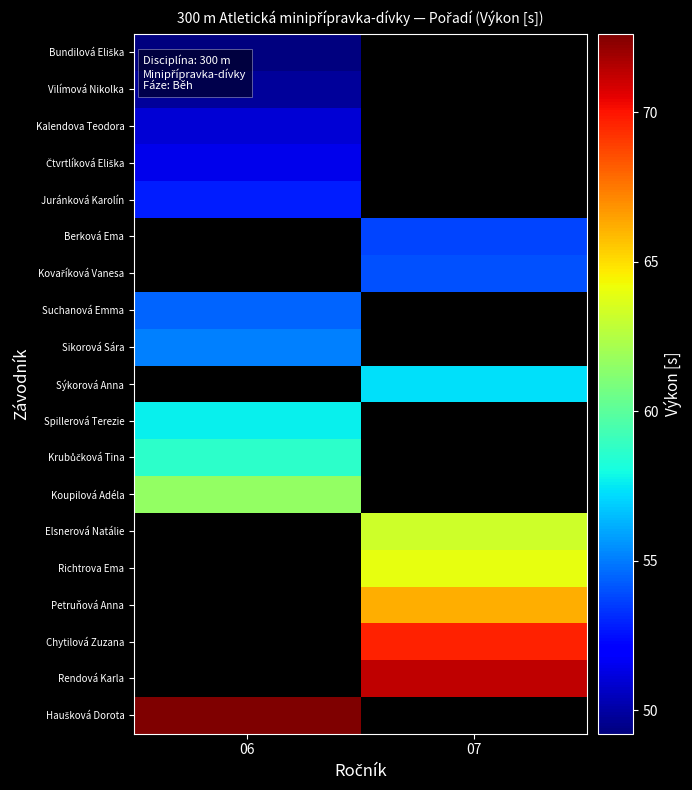

At which label does Koupilová Adéla reach its minimum?

06